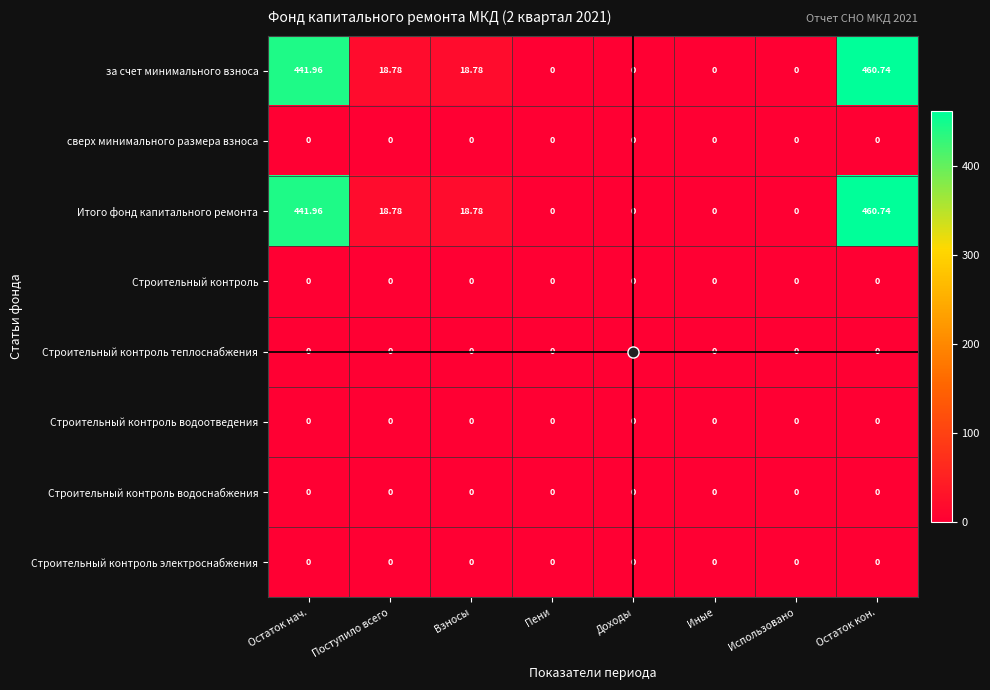

How many positive values does the за счет минимального взноса series have?

4